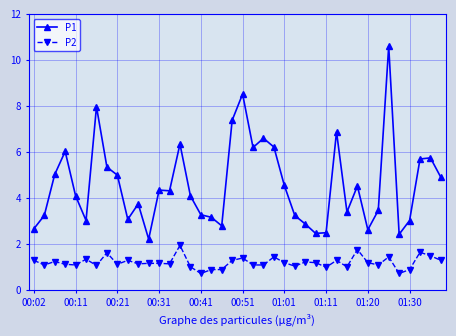

Which series has the widest spread of values?

P1